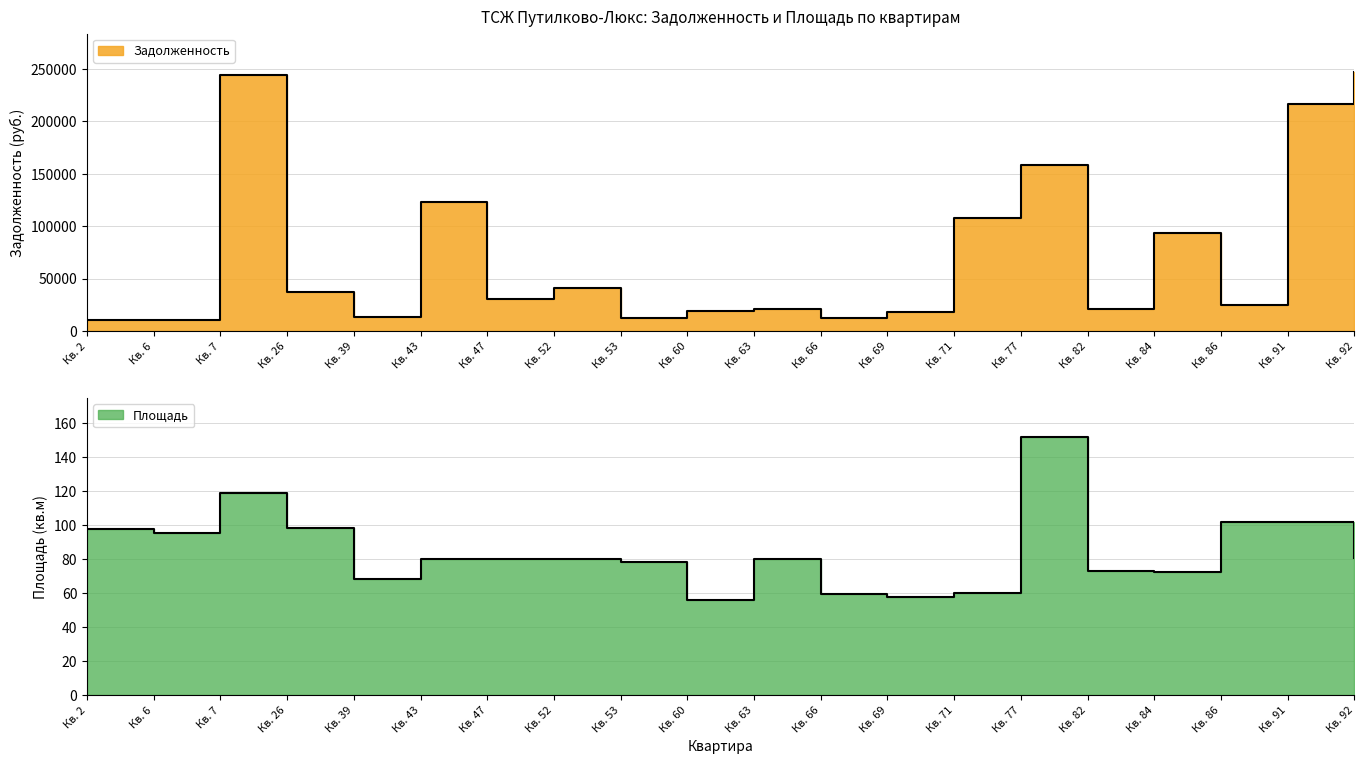

Reading right to left, list all the values displayed in this chart.

Задолженность: 246353.7	216230.6	25228.7	93552.7	21343.2	157723.0	107638.4	18552.5	12502.2	21133.6	18963.6	11979.9	40530.2	30358.0	123192.0	13062.8	37528.0	243491.1	10821.4	10560.7
Площадь: 81.0	102.1	102.1	72.6	73.3	152.2	60.5	57.8	59.7	80.4	55.9	78.3	80.3	80.3	80.4	68.2	98.4	118.8	95.4	97.9